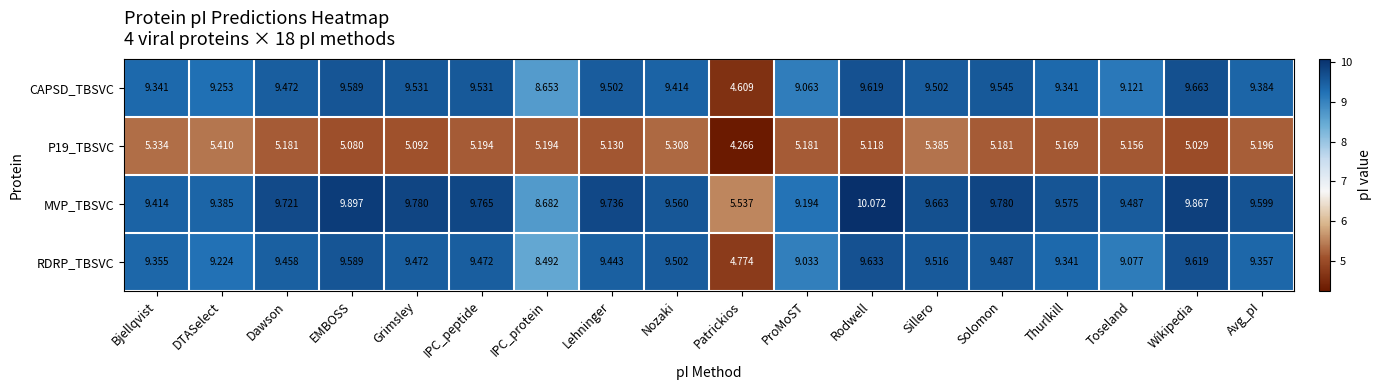

At which label does CAPSD_TBSVC reach its peak?

Wikipedia